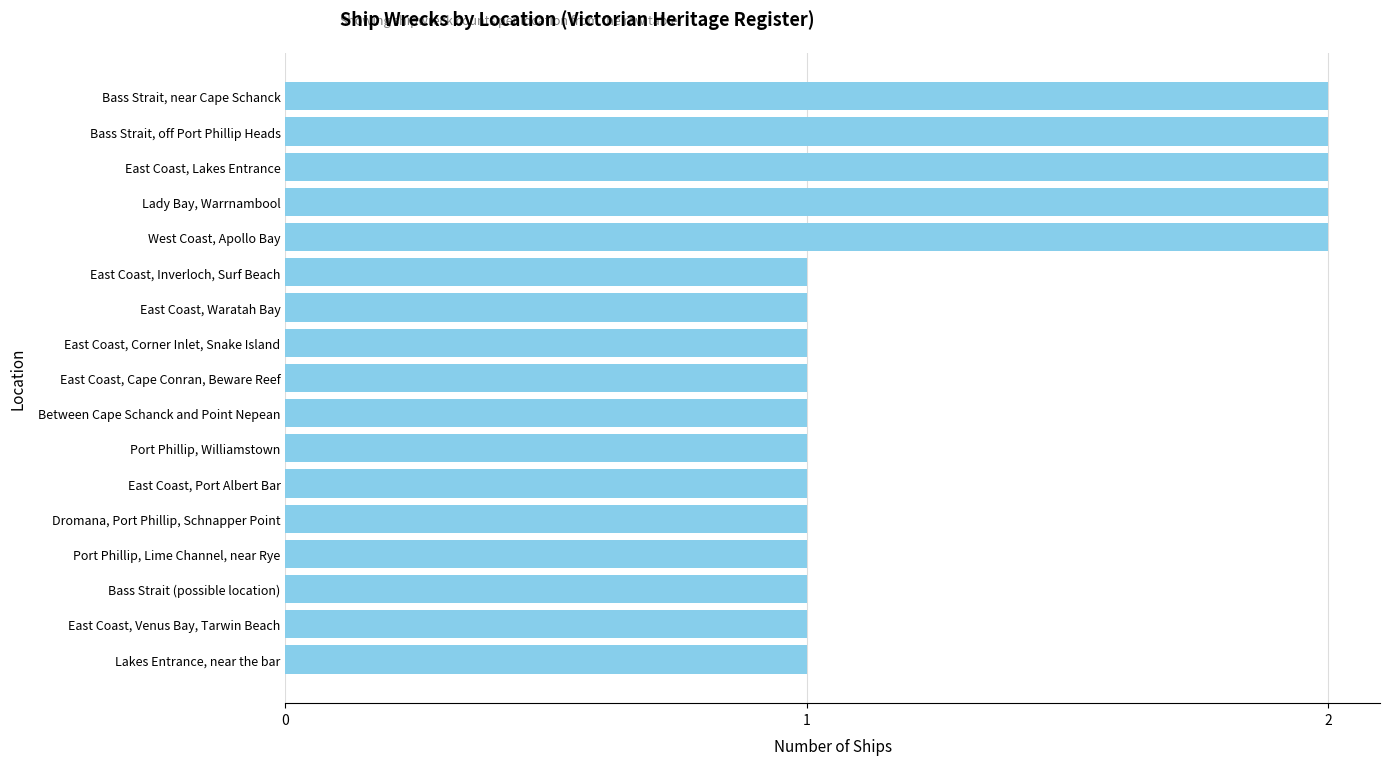

What is the maximum value shown in the chart?

2